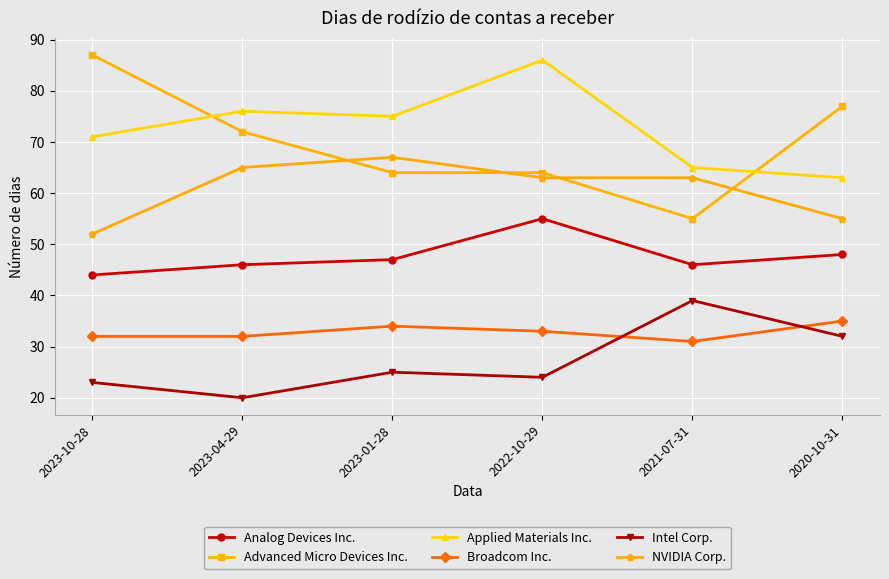

True or false: Analog Devices Inc. and Broadcom Inc. cross at least once.

False